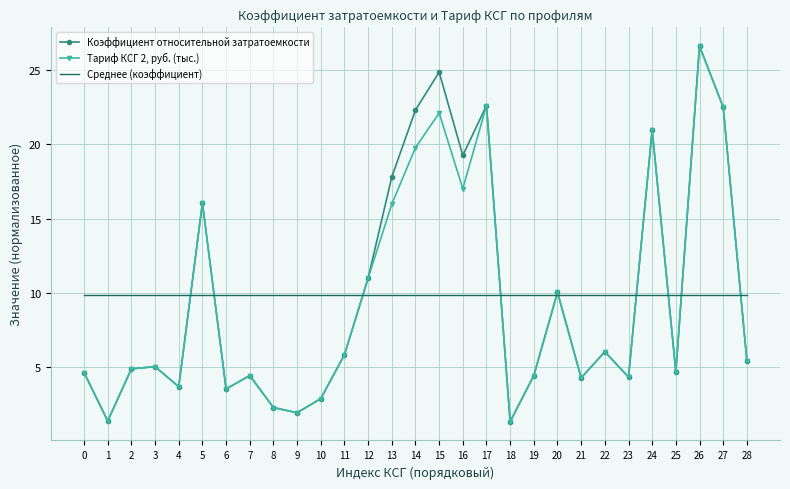

What are all the series names shown in the legend?

Коэффициент относительной затратоемкости, Тариф КСГ 2, руб. (тыс.), Среднее (коэффициент)